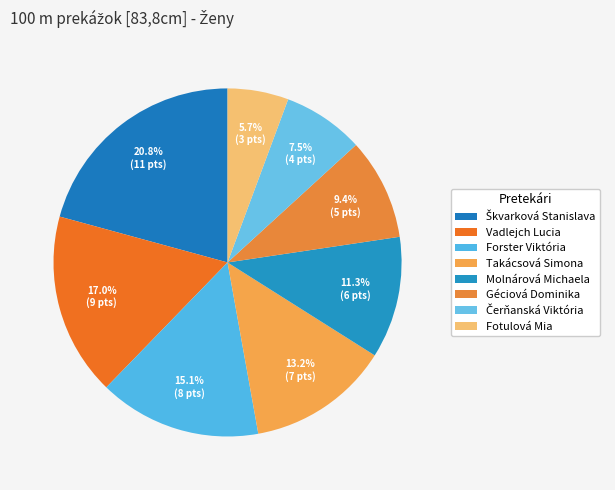

Does Forster Viktória account for over 50% of the chart?

No